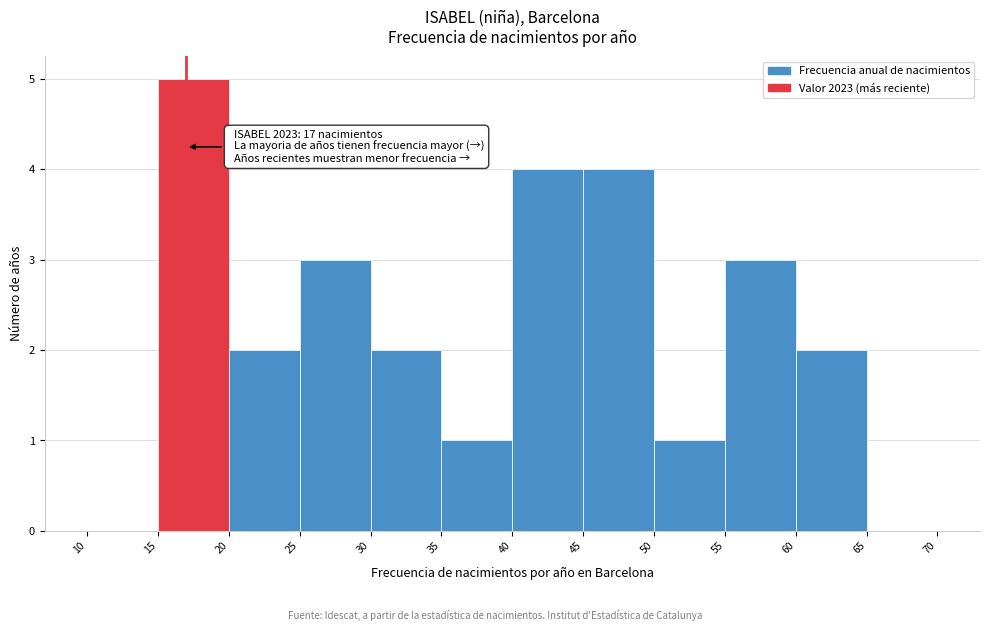

Which range on the x-axis has the tallest bar?

15 to 20